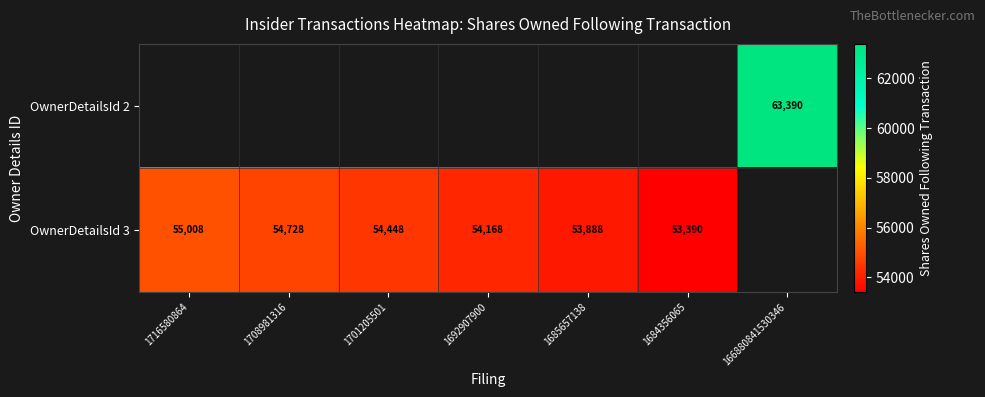

What is the difference between the OwnerDetailsId 3 values at 1716580864 and 1685657138?

1120